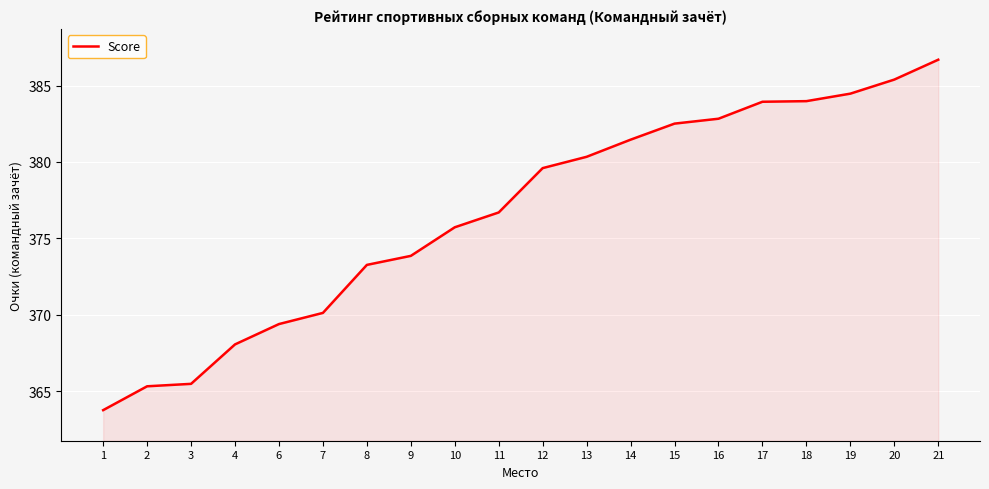

Count the number of categories in the chart.

20